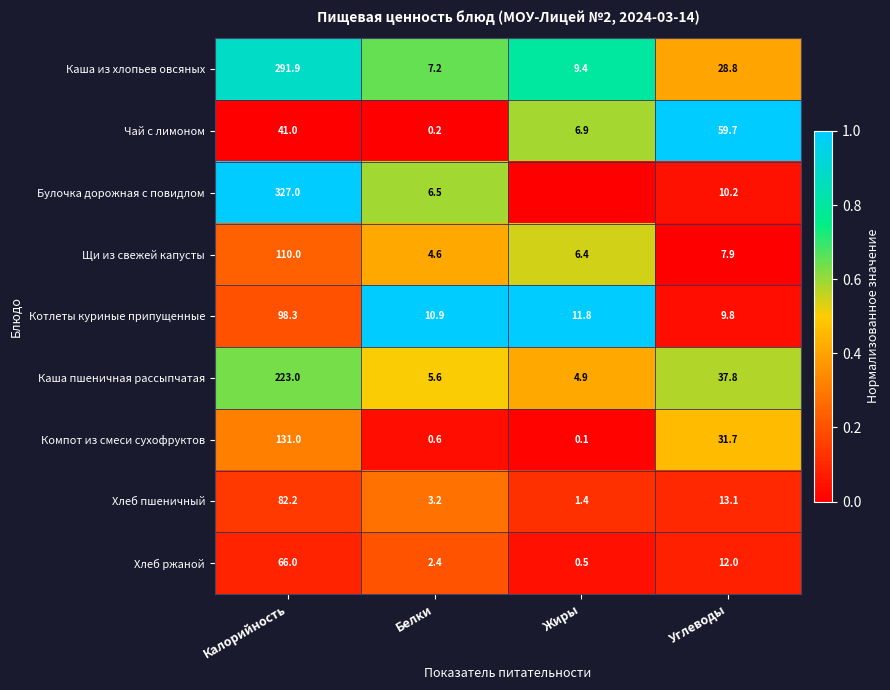

What is the maximum value for Каша пшеничная рассыпчатая?

223.0